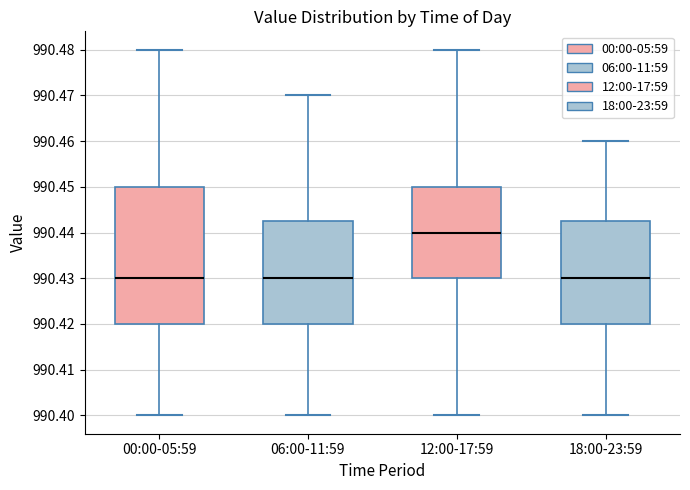

Reading left to right, transcribe this box plot: for each box, give where its median line is, the range the box spans, and where its two whiskers end, as read against the y-axis. The values are not printed on the chart, so give them approximately, as read against the axis.

00:00-05:59: median 990.430, box 990.420 to 990.450, whiskers 990.400 to 990.480
06:00-11:59: median 990.430, box 990.420 to 990.443, whiskers 990.400 to 990.470
12:00-17:59: median 990.440, box 990.430 to 990.450, whiskers 990.400 to 990.480
18:00-23:59: median 990.430, box 990.420 to 990.443, whiskers 990.400 to 990.460